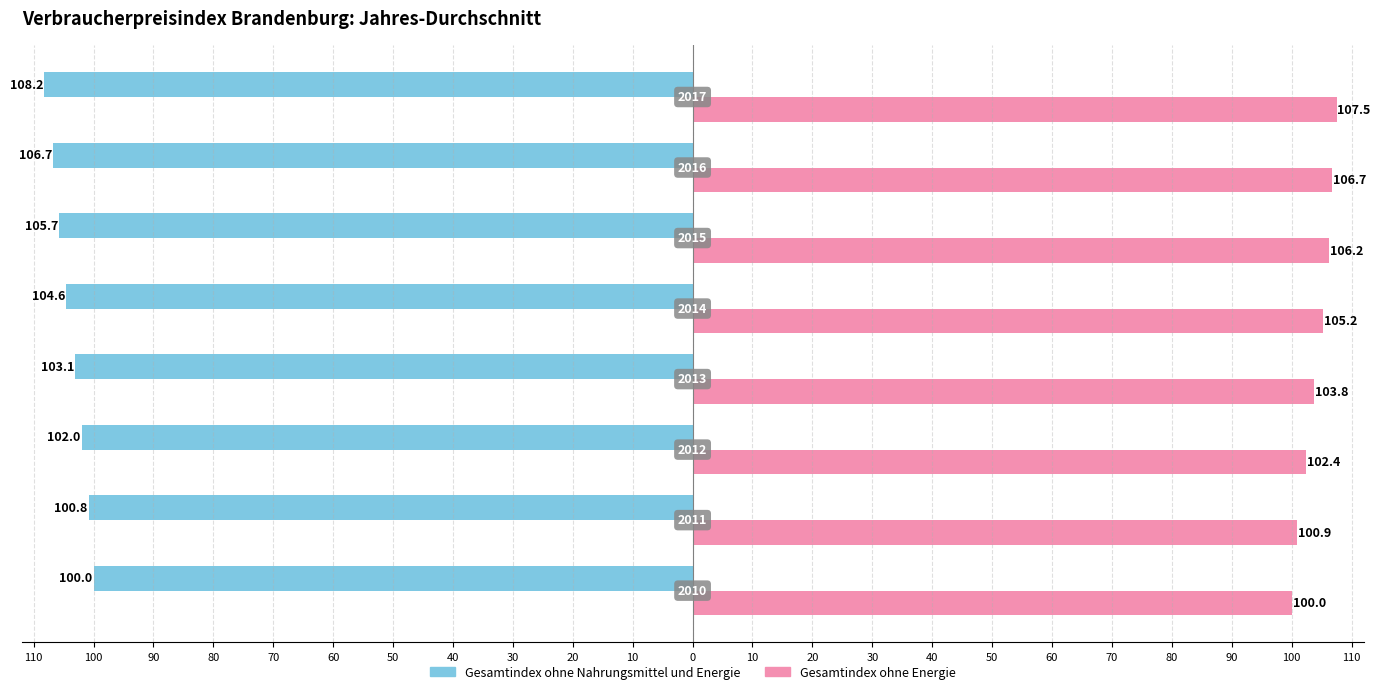

What are all the series names shown in the legend?

Gesamtindex ohne Nahrungsmittel und Energie, Gesamtindex ohne Energie